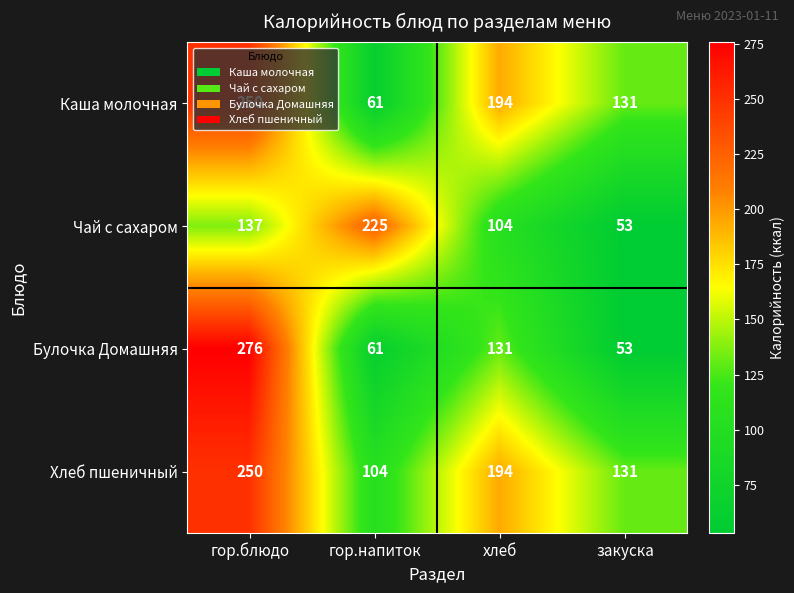

Which series has the largest range (max minus min)?

Булочка Домашняя